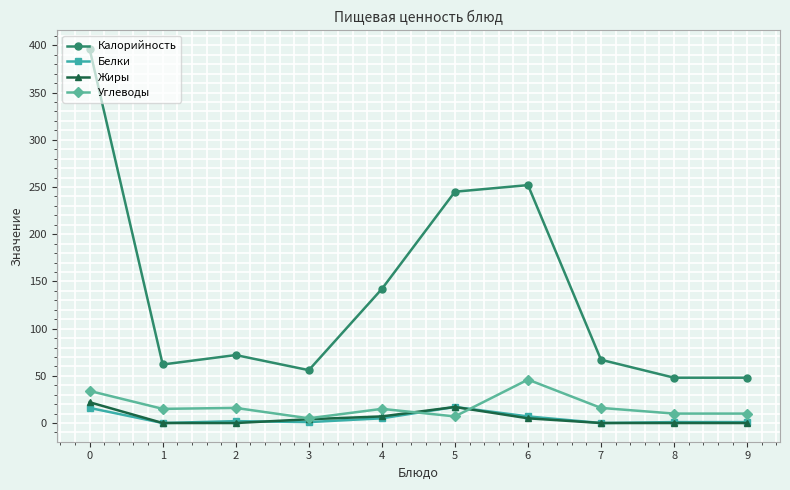

True or false: Калорийность and Белки cross at least once.

False